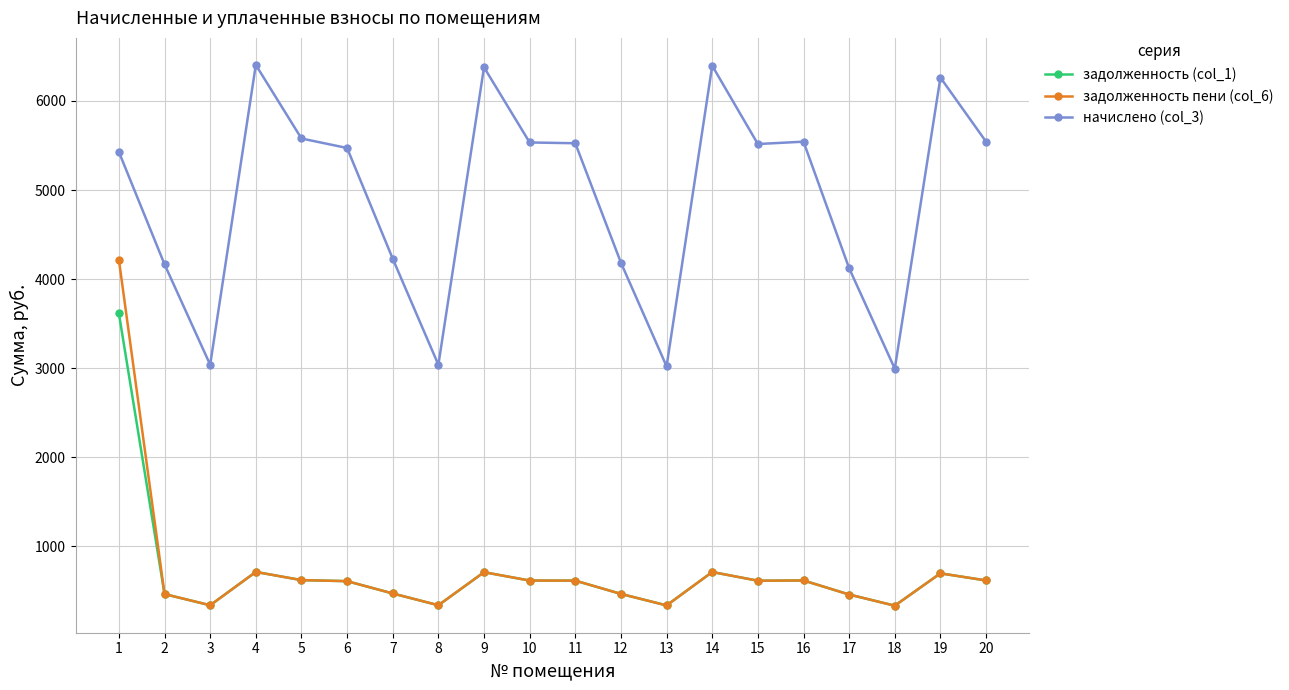

Rank the series by their maximum value, from highest to lowest.

начислено (col_3), задолженность пени (col_6), задолженность (col_1)